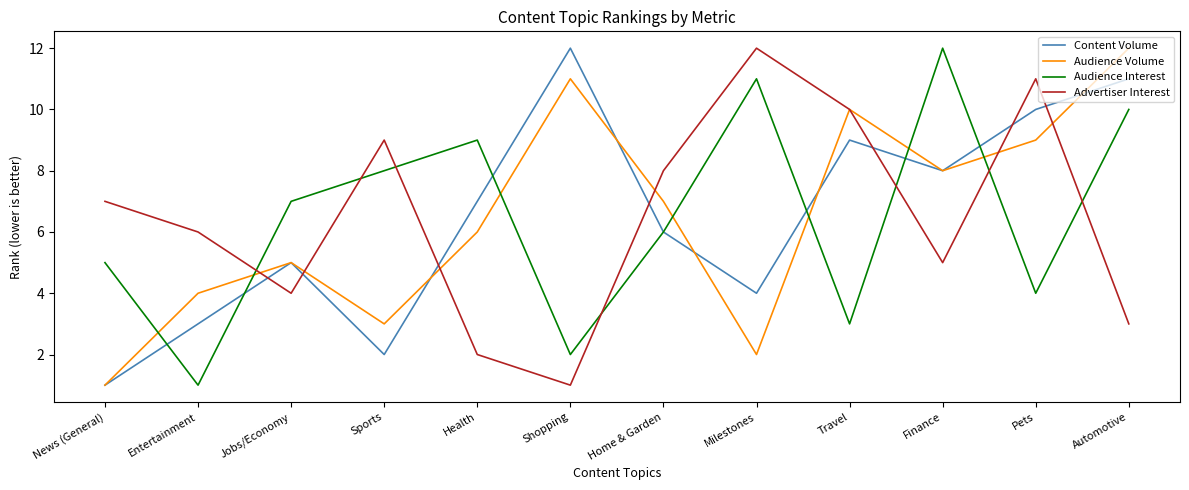

List the labels in order of Audience Volume value, largest first.

Automotive, Shopping, Travel, Pets, Finance, Home & Garden, Health, Jobs/Economy, Entertainment, Sports, Milestones, News (General)